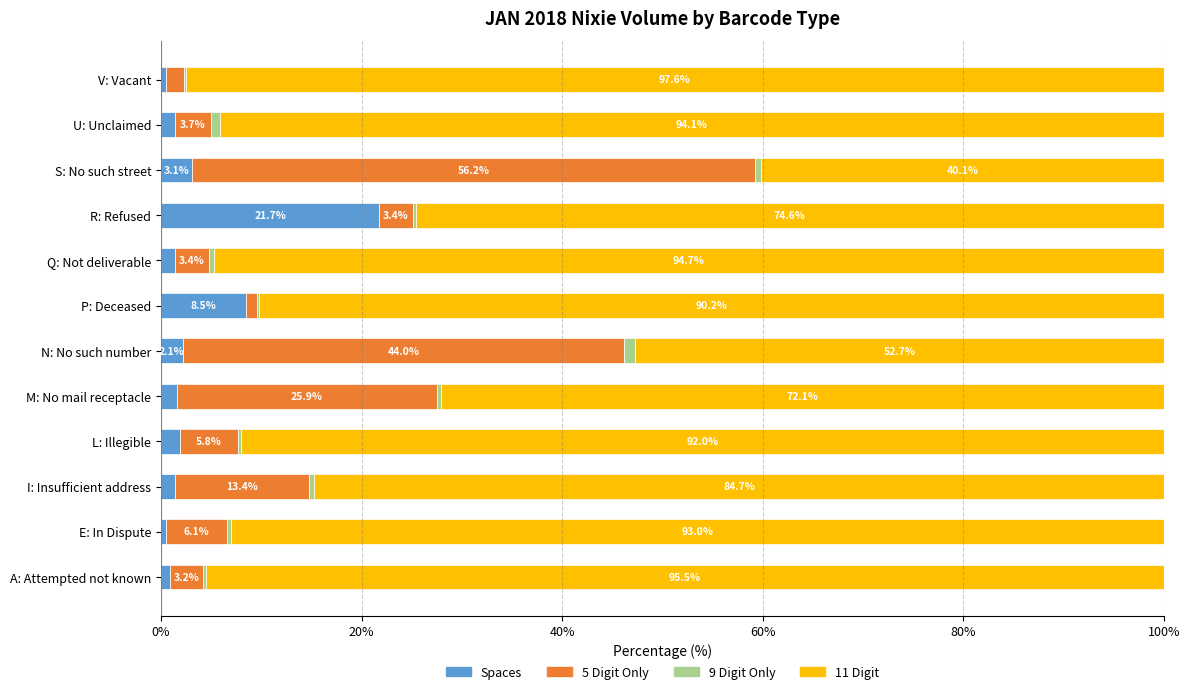

What is the maximum value for Spaces?

21.7